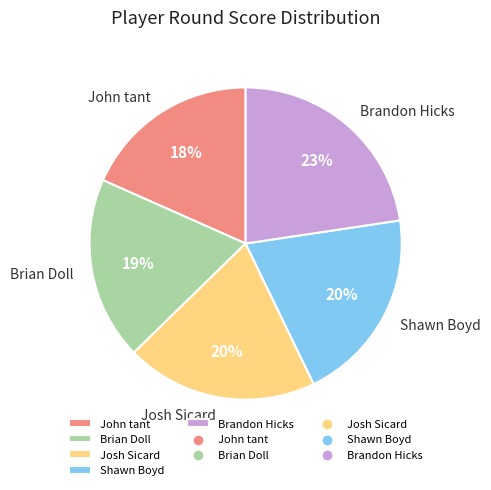

True or false: John tant accounts for 10% of the total.

False